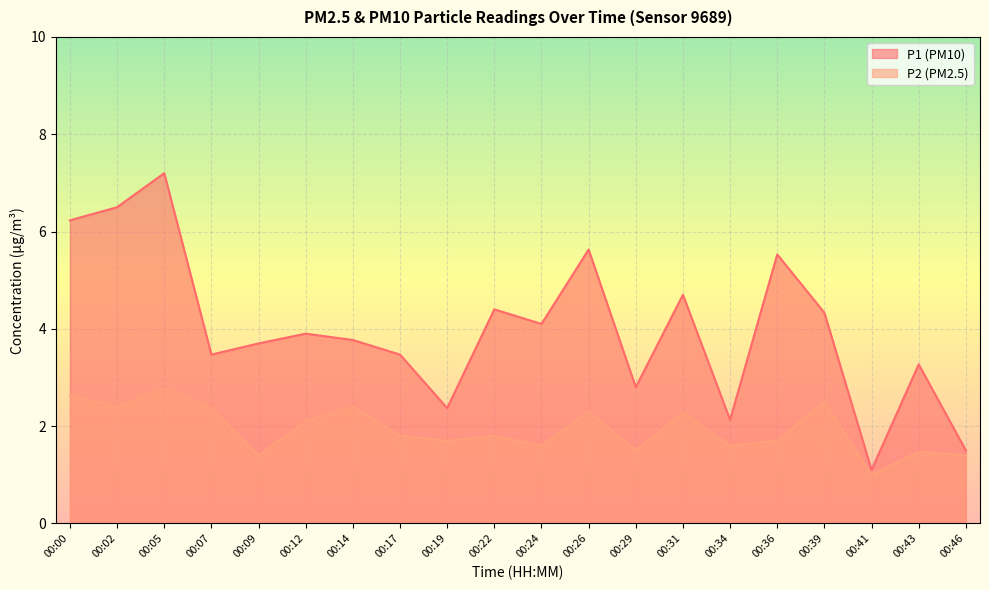

At how many categories does at least one series exceed 3?

15